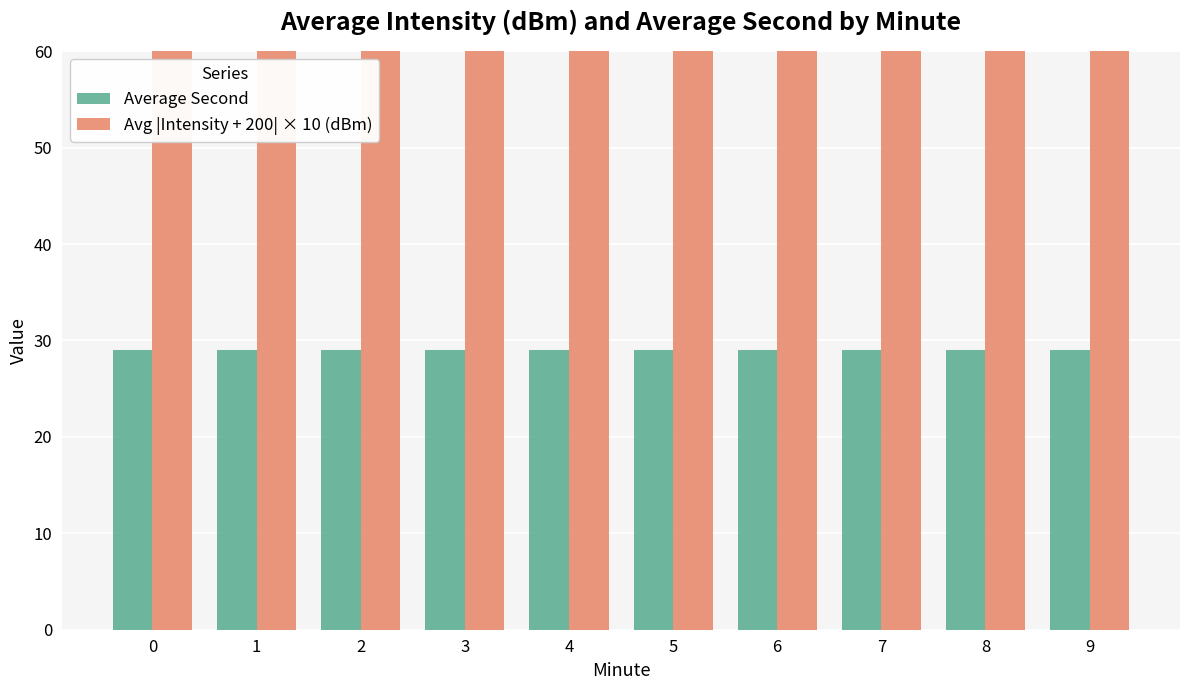

Does the chart contain stacked bars?

No